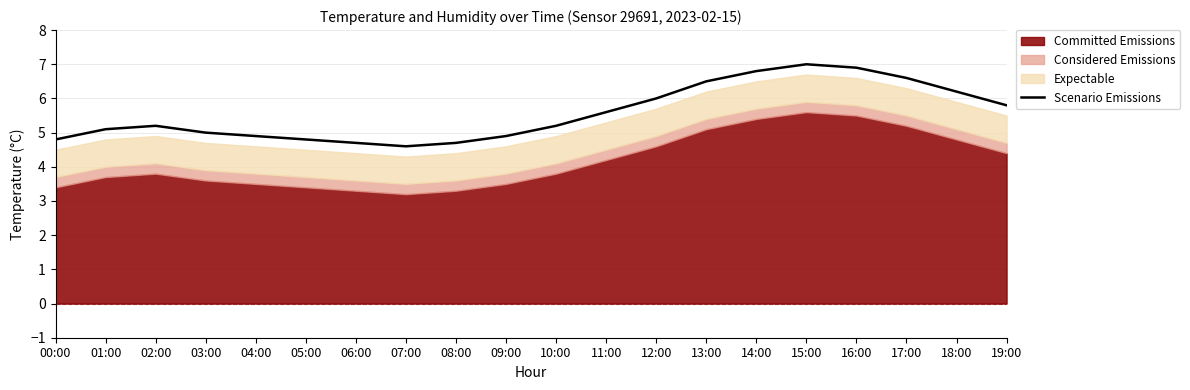

List the labels in order of value, smallest first.

07:00, 06:00, 08:00, 00:00, 05:00, 04:00, 09:00, 03:00, 01:00, 02:00, 10:00, 11:00, 19:00, 12:00, 18:00, 13:00, 17:00, 14:00, 16:00, 15:00